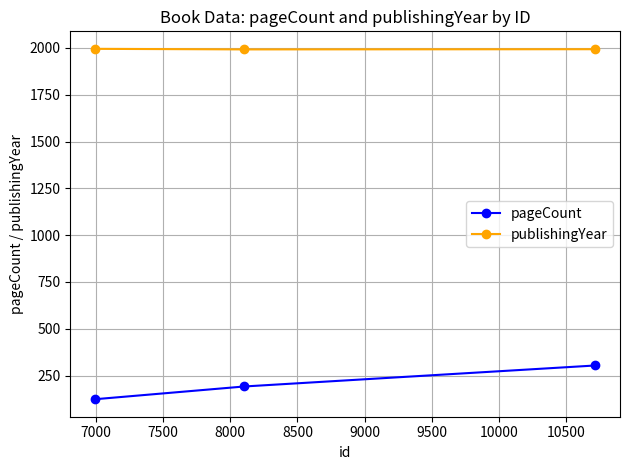

Does the chart display data point markers on the line(s)?

Yes